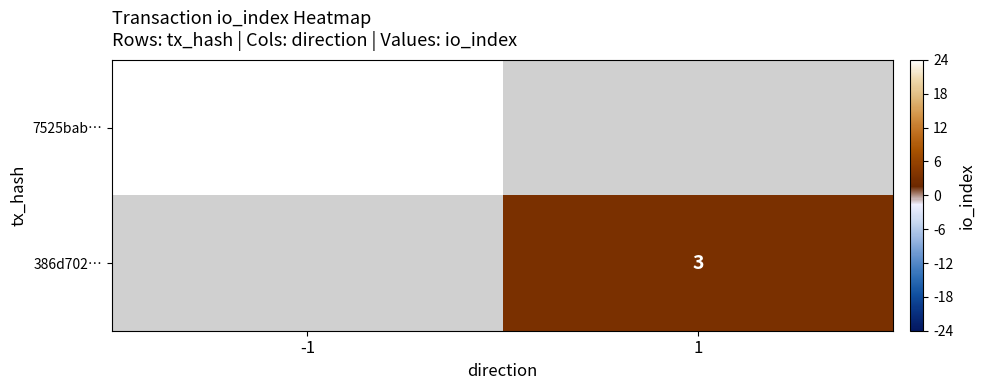

Is the value of 7525bab… at -1 greater than the value of 386d702… at 1?

Yes